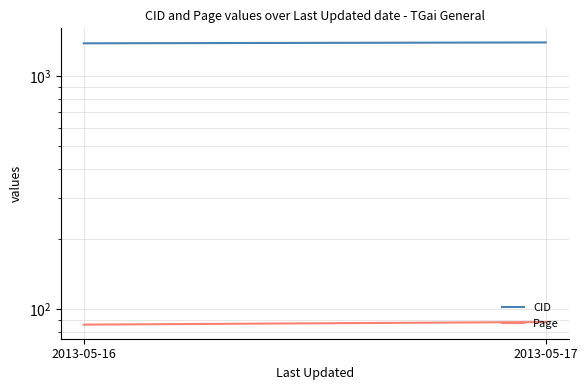

Read the Page value at 2013-05-16.

86.0